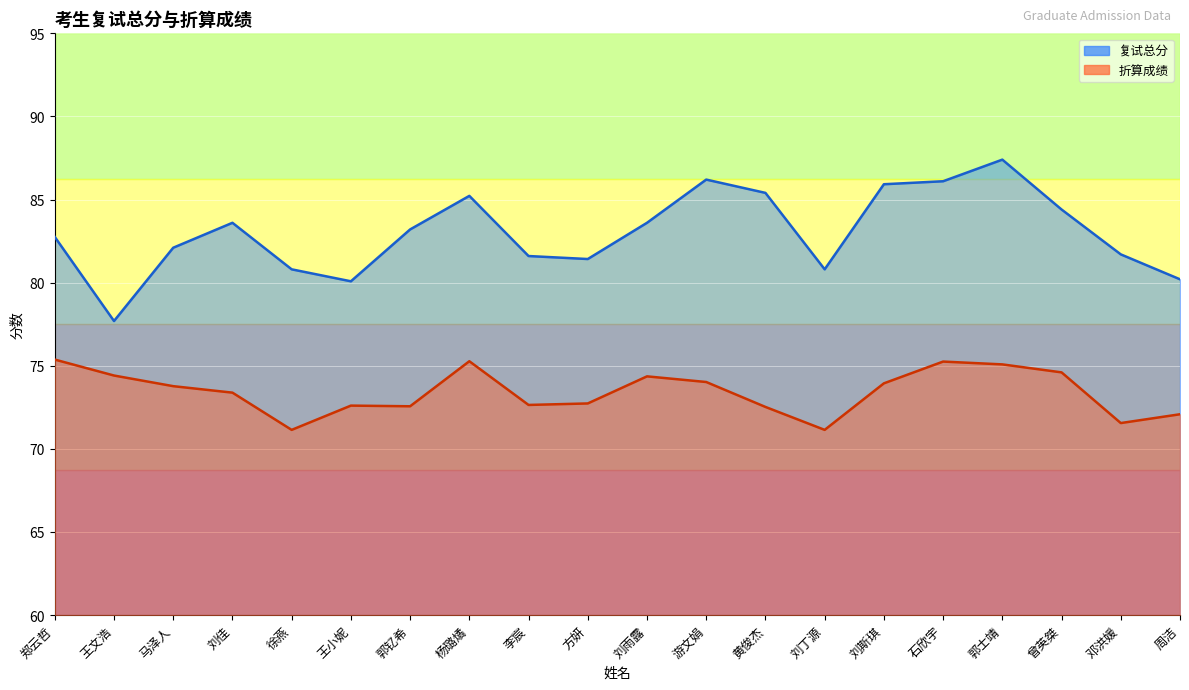

True or false: 折算成绩 and 复试总分 intersect in this chart.

False